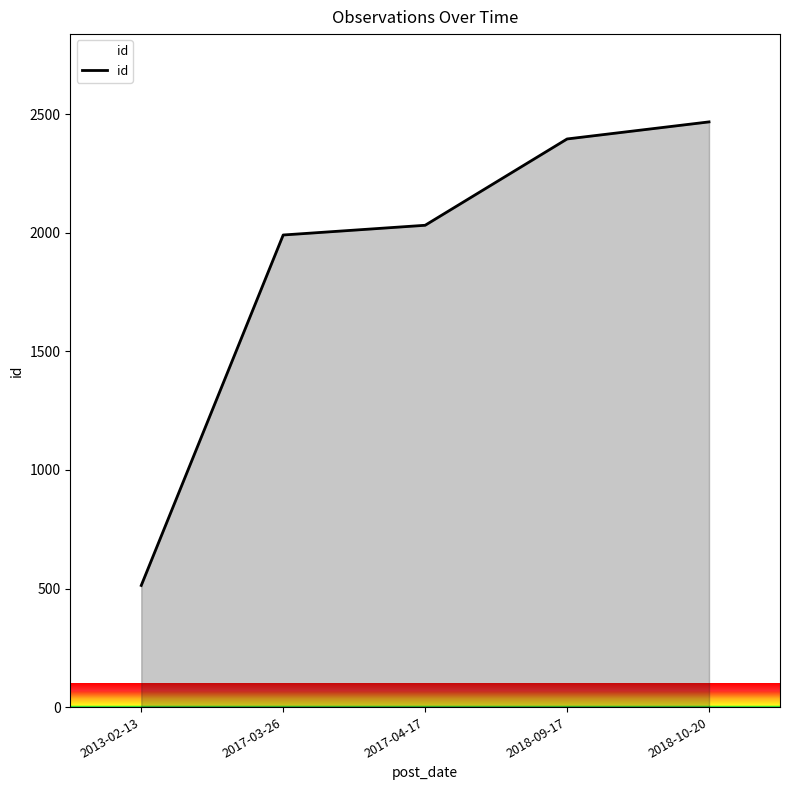

True or false: the data has more than 1 interior local peaks.

False